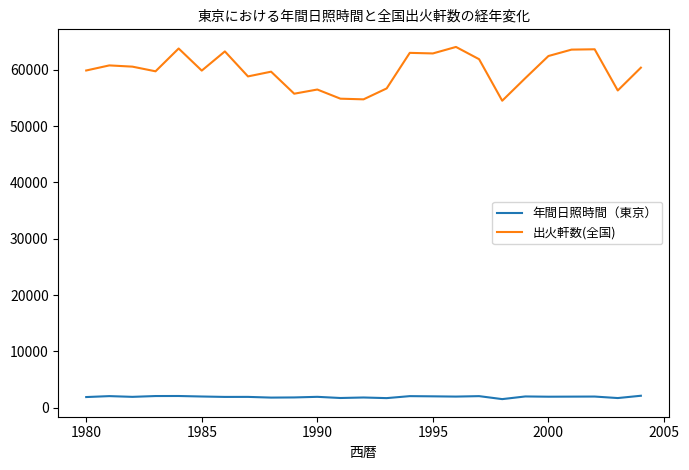

What is the minimum value shown in the chart?

1535.4